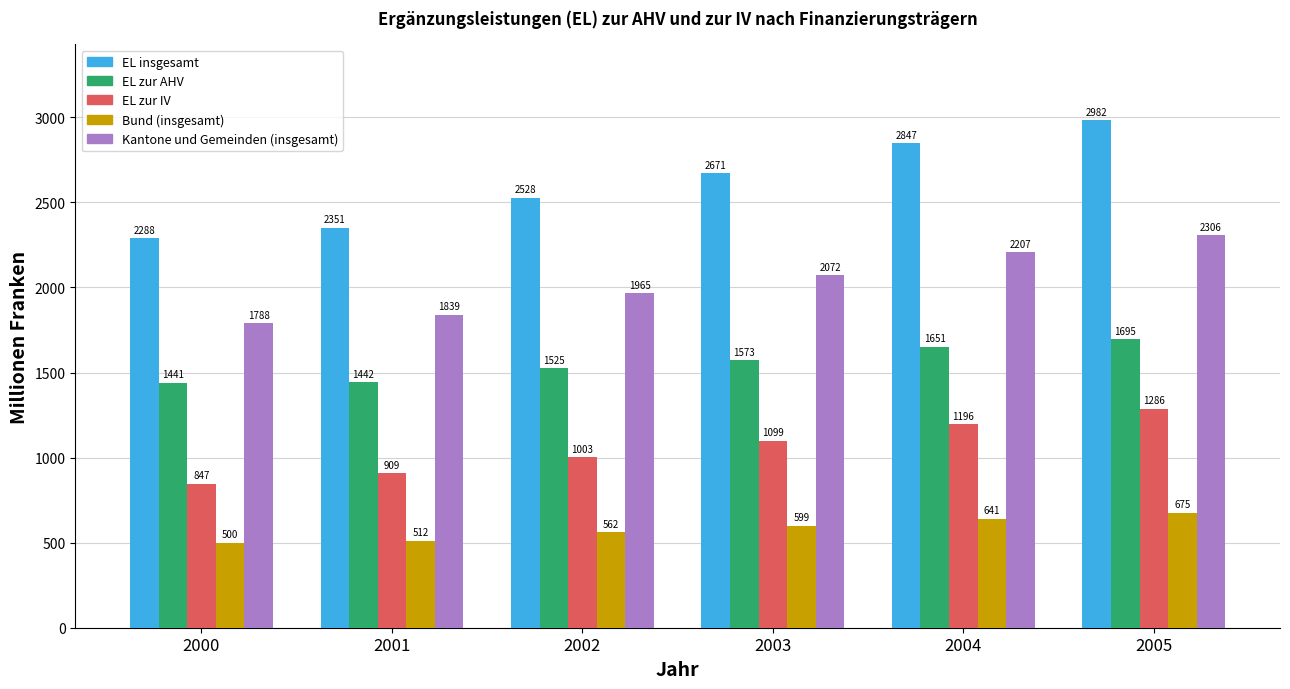

Where does the Kantone und Gemeinden (insgesamt) series first go above 2072?

2003